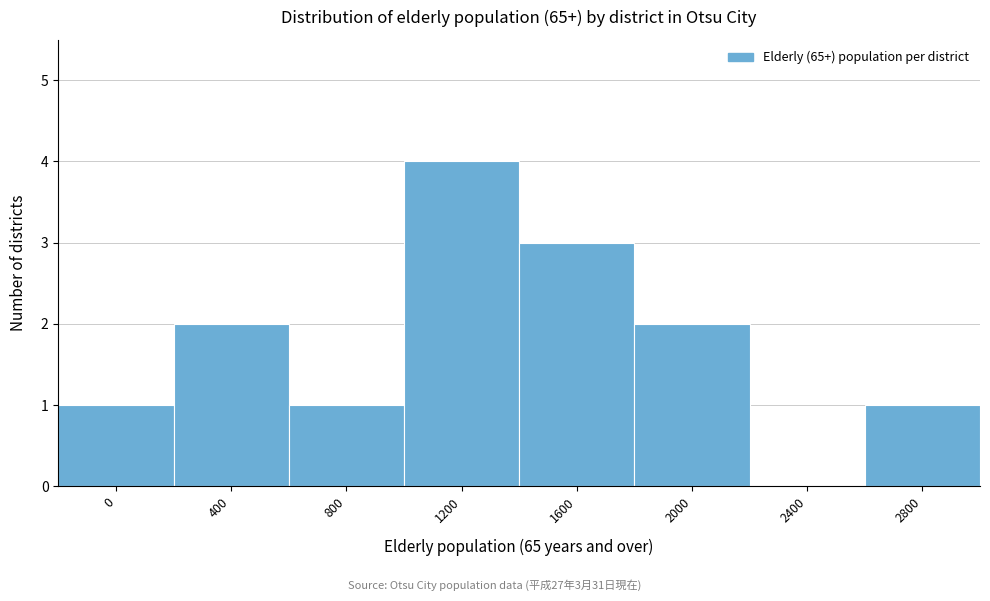

Reading left to right, list all the values displayed in this chart.

0=1	400=2	800=1	1200=4	1600=3	2000=2	2400=0	2800=1